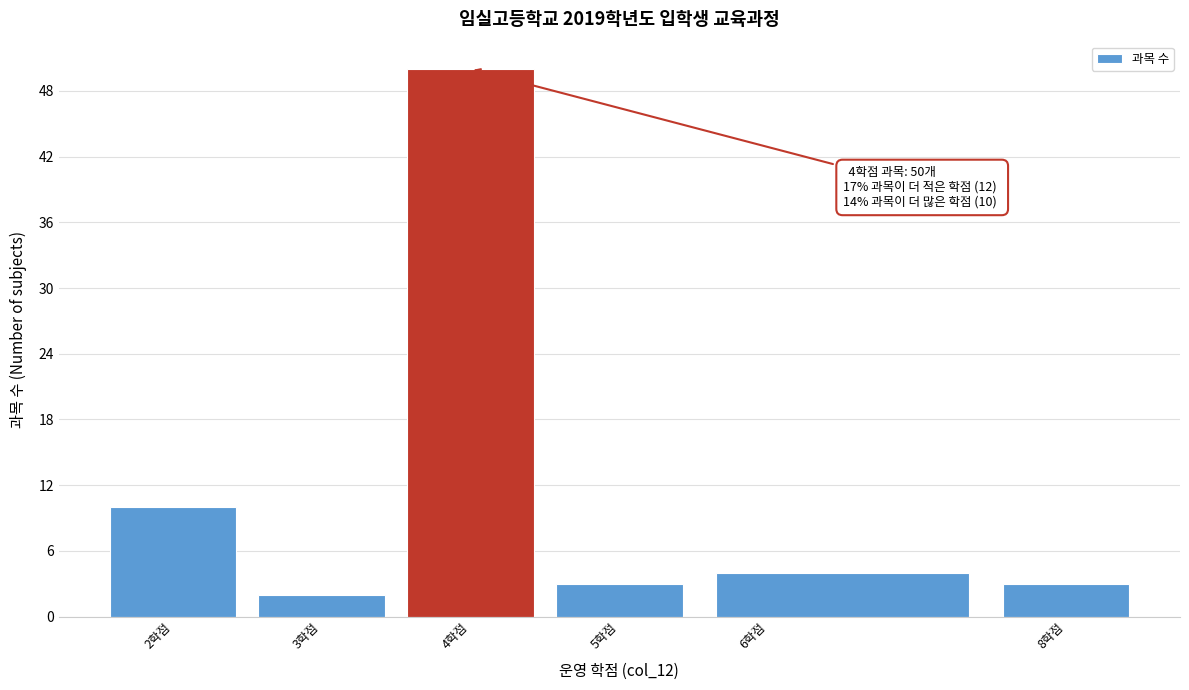

Over which range of the x-axis is the bar tallest?

3.5 to 4.5